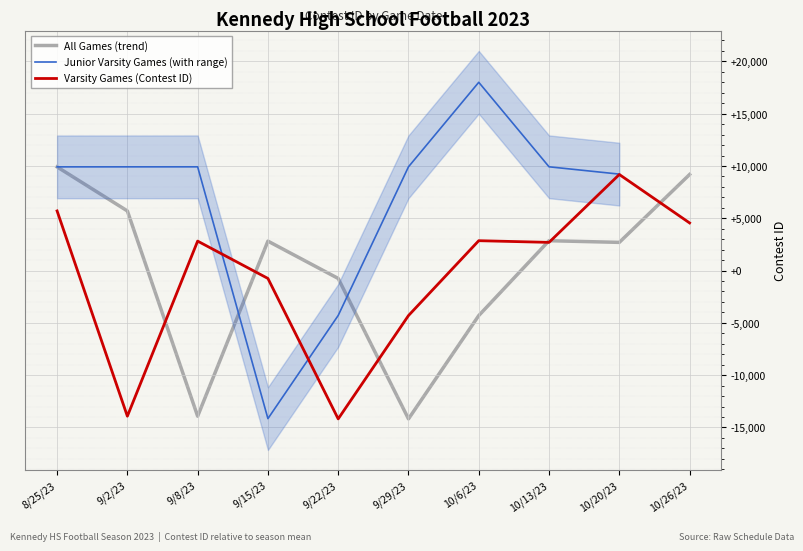

The value of Varsity Games (Contest ID) at 8/25/23 is 5702.1. True or false?

True